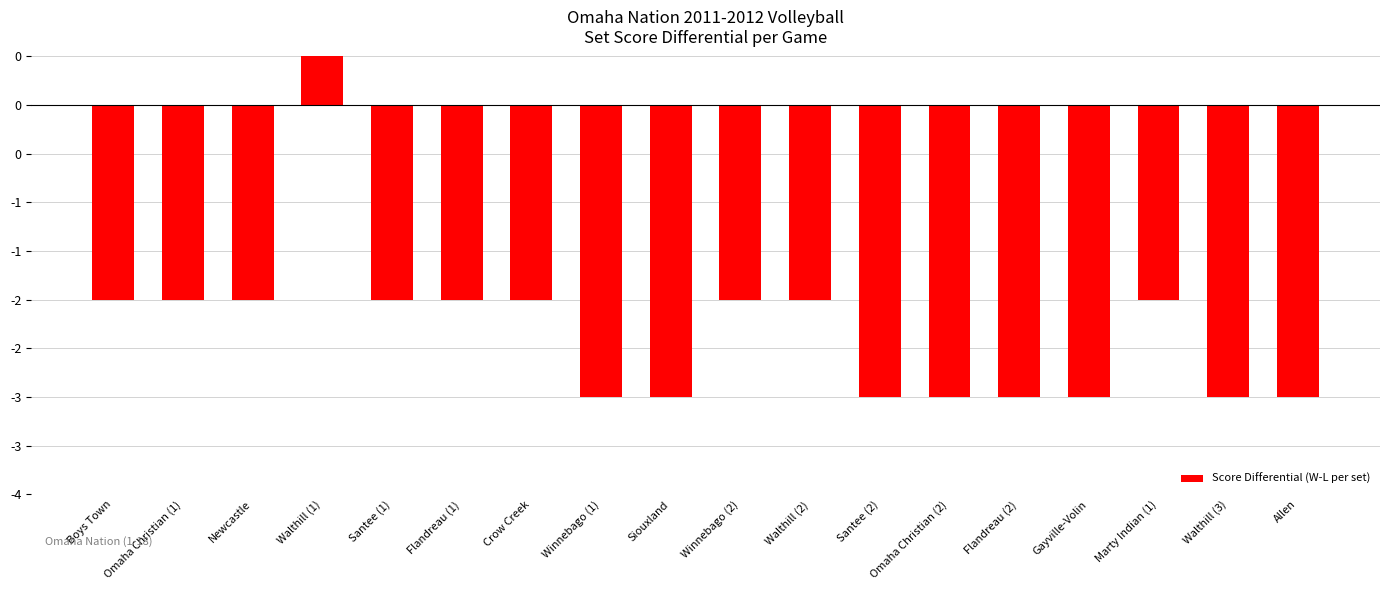

What is the smallest value displayed?

-3